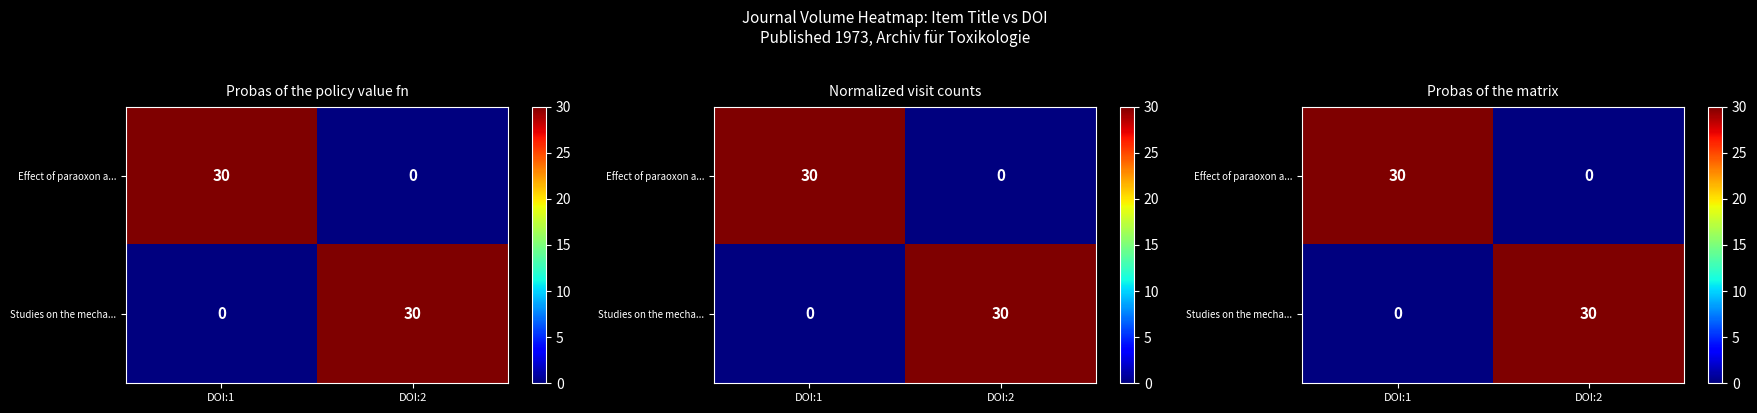

What is the total value across all series at DOI:2?

30